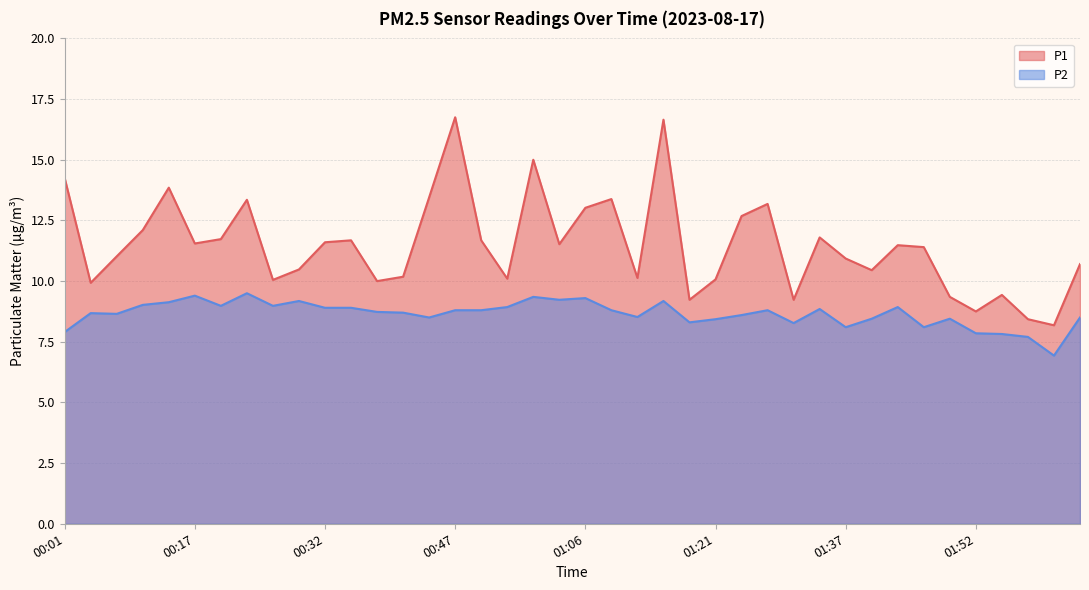

Is the value of P1 at 01:21 greater than the value of P2 at 00:38?

Yes